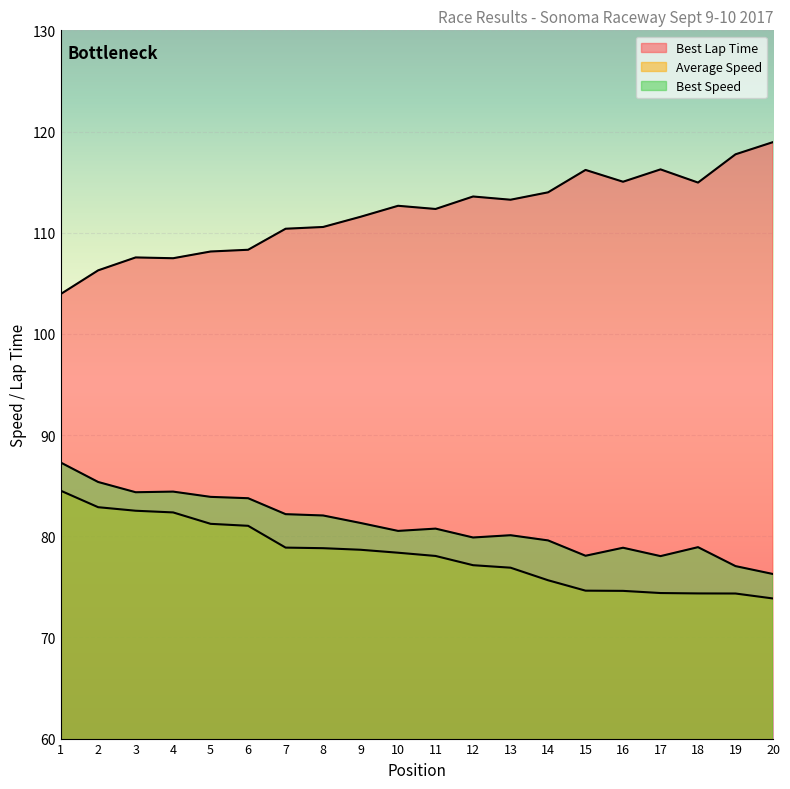

True or false: Best Speed and Best Lap Time intersect in this chart.

False